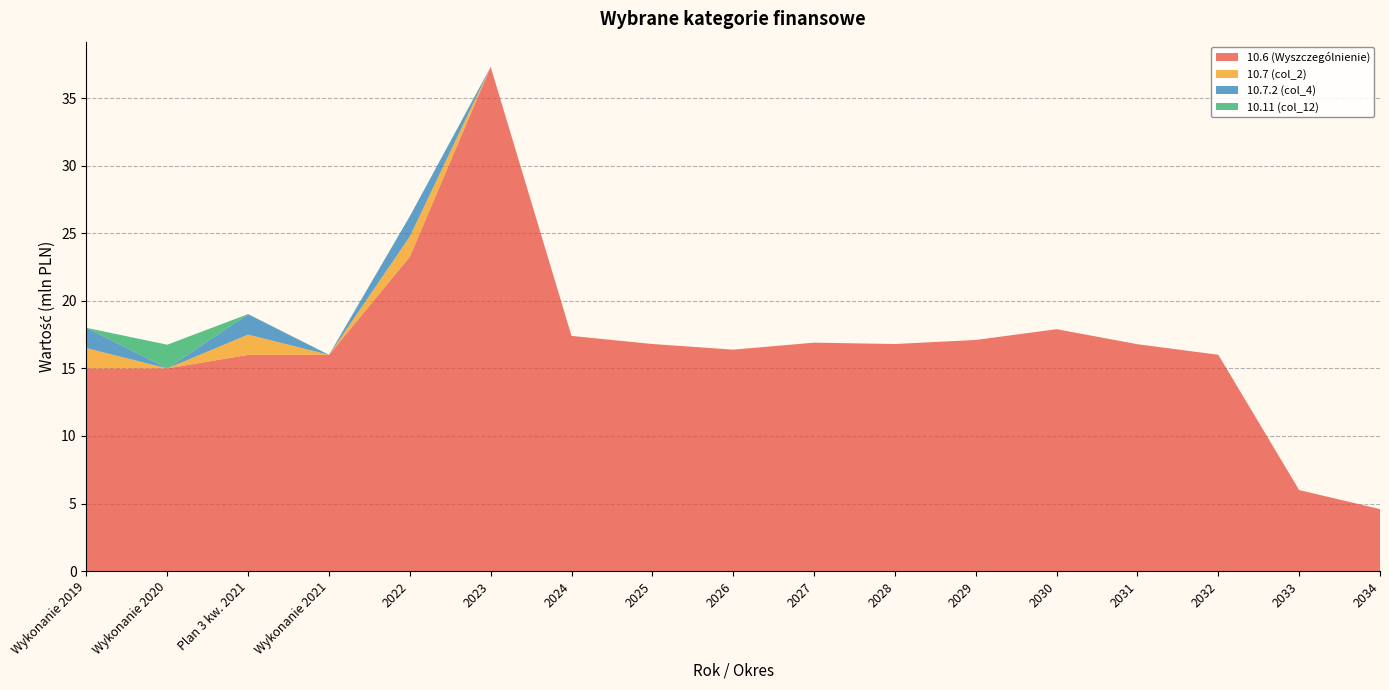

Reading left to right, transcribe all the data shown in this chart.

10.6 (Wyszczególnienie): 15000000.0	15000000.0	16000000.0	16000000.0	23259000.0	37304000.0	17404000.0	16804000.0	16388000.0	16904000.0	16804000.0	17104000.0	17900000.0	16788000.0	16008000.0	6000000.0	4592000.0
10.7 (col_2): 1500000.0	0.0	1500000.0	0.0	1500000.0	0.0	0.0	0.0	0.0	0.0	0.0	0.0	0.0	0.0	0.0	0.0	0.0
10.7.2 (col_4): 1500000.0	0.0	1500000.0	0.0	1500000.0	0.0	0.0	0.0	0.0	0.0	0.0	0.0	0.0	0.0	0.0	0.0	0.0
10.11 (col_12): 0.0	1753077.5	21476.0	5076.0	0.0	0.0	0.0	0.0	0.0	0.0	0.0	0.0	0.0	0.0	0.0	0.0	0.0